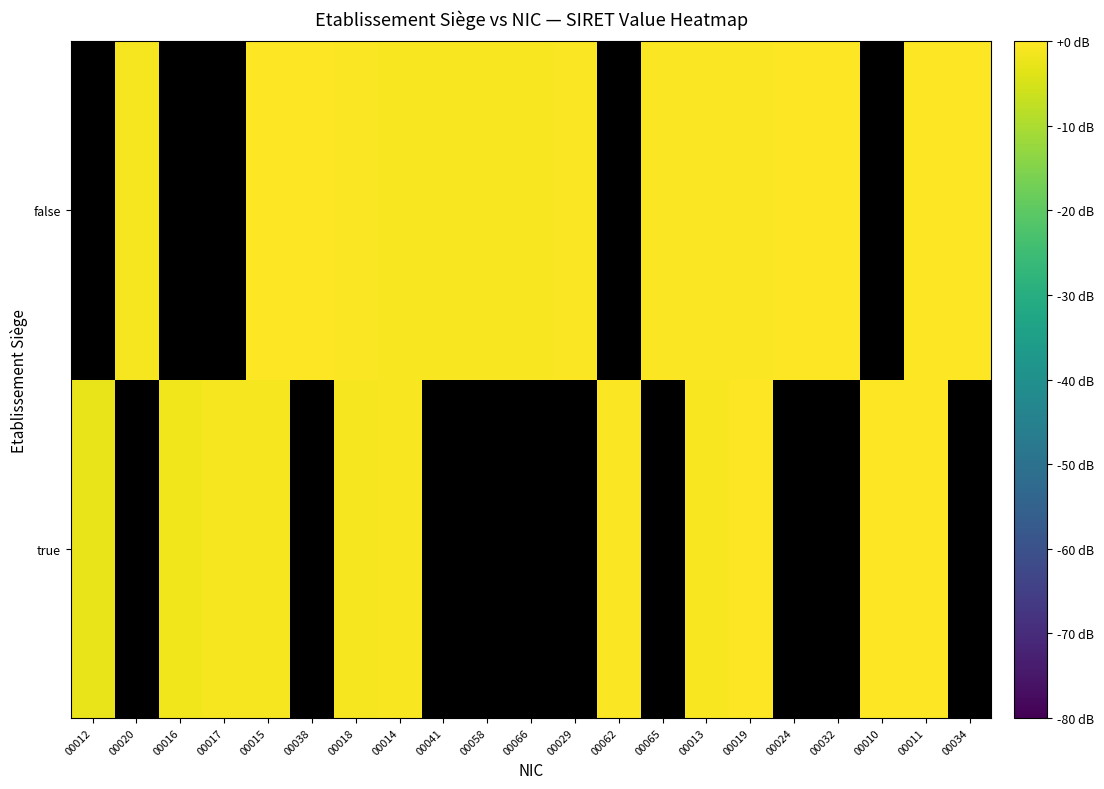

Is the value of true at 00066 greater than the value of false at 00013?

No